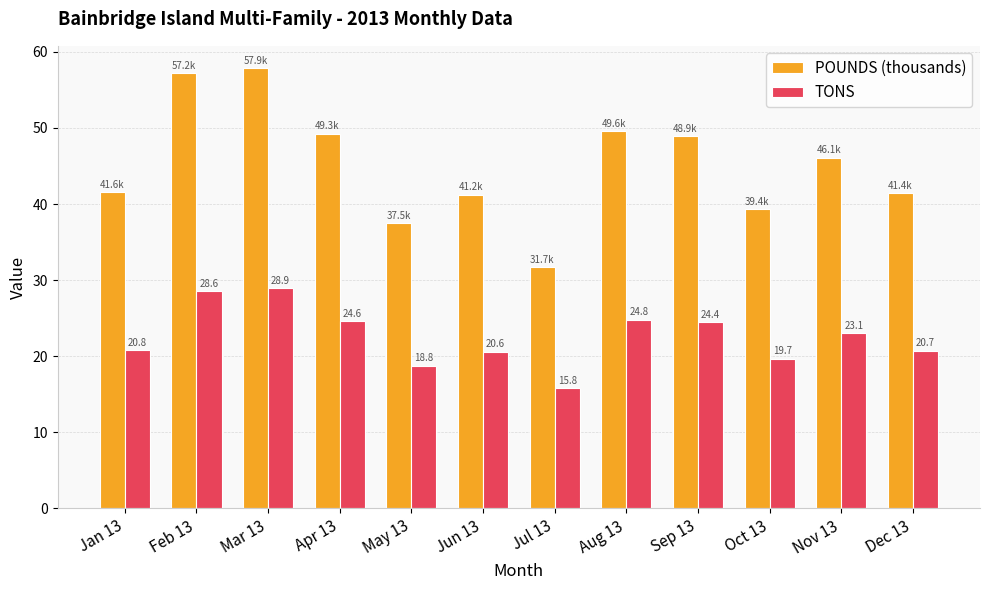

Which series has the widest spread of values?

POUNDS (thousands)